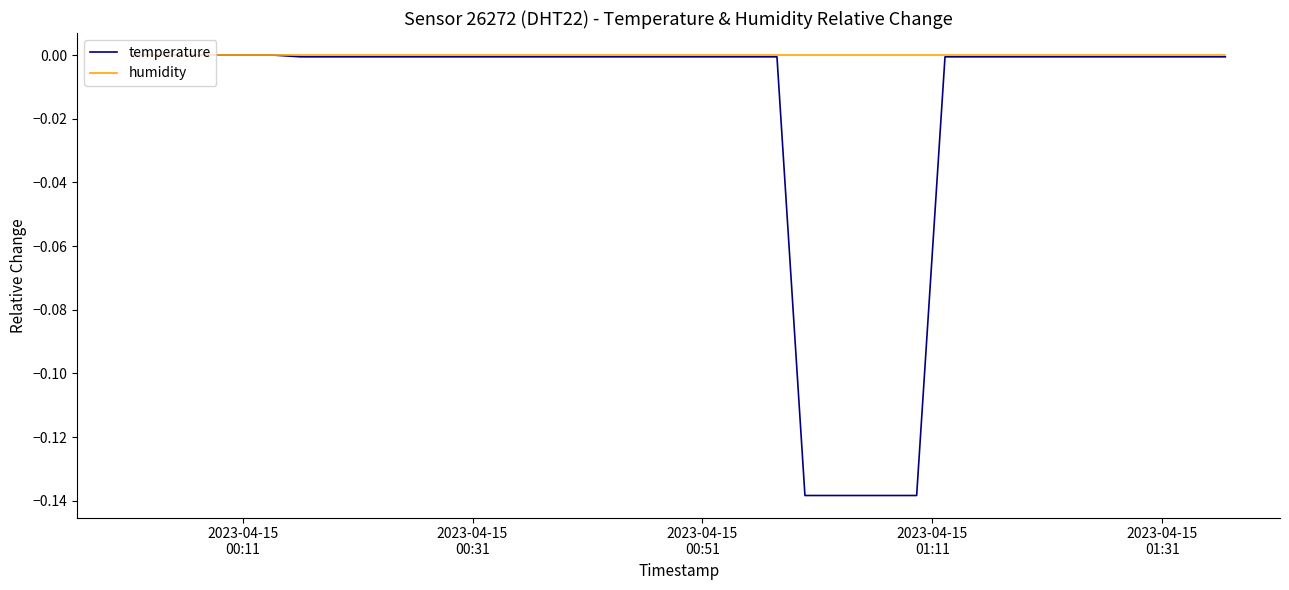

Which series has the widest spread of values?

temperature